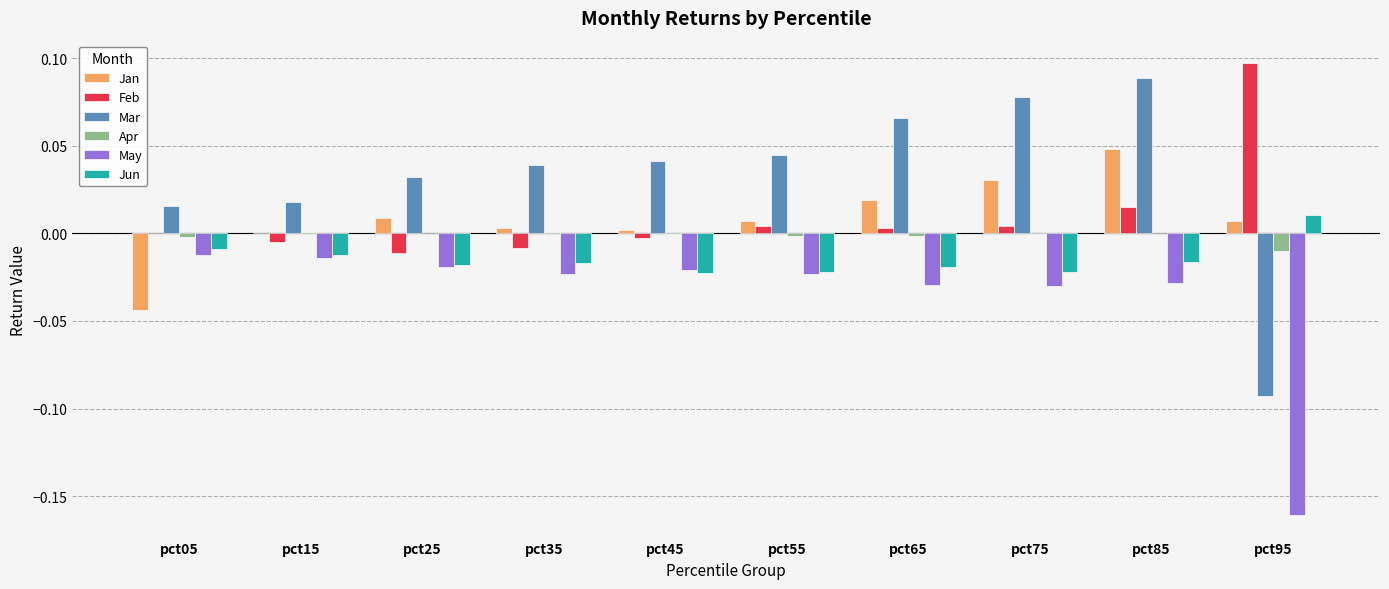

Which label corresponds to the largest value in the chart?

pct95